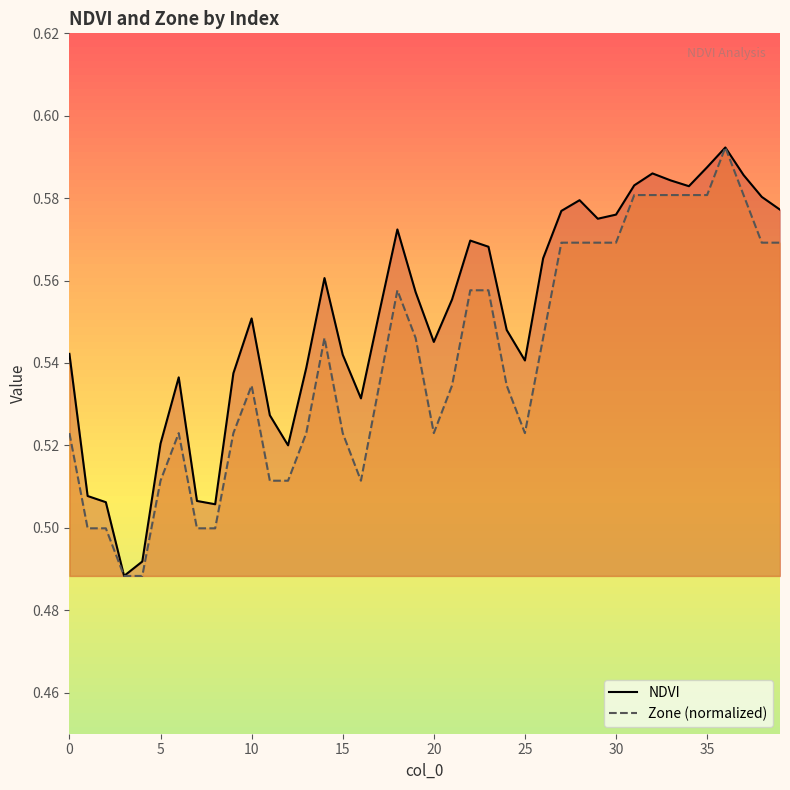

In NDVI, how many points are lower than both neighbors (excluding endpoints)?

8